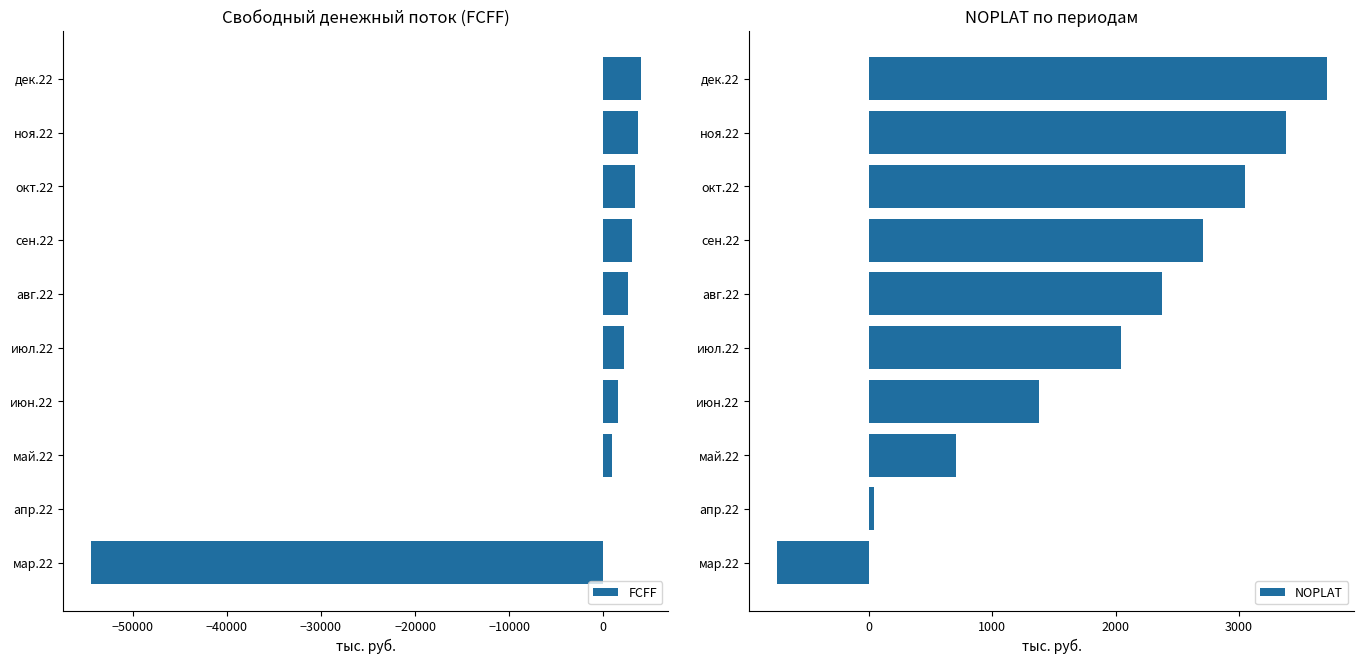

How many data points in FCFF are above 2664?

5